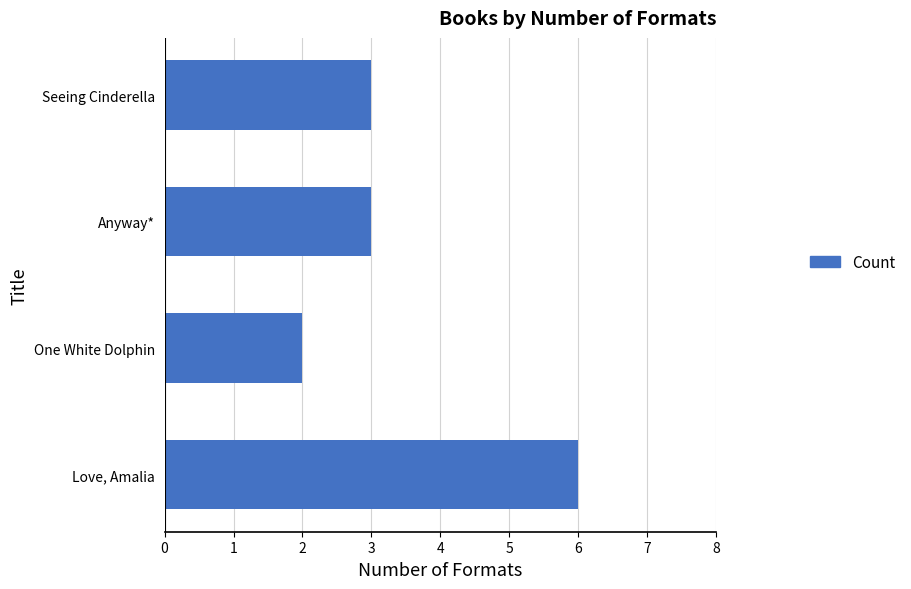

Reading top to bottom, list all the values displayed in this chart.

3	3	2	6